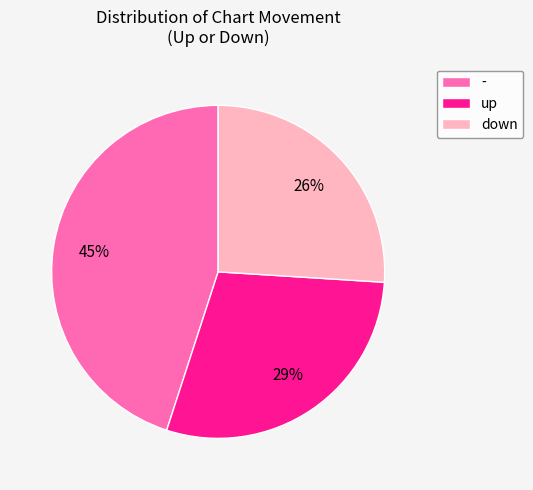

Is it true that down is 37% of the pie?

False